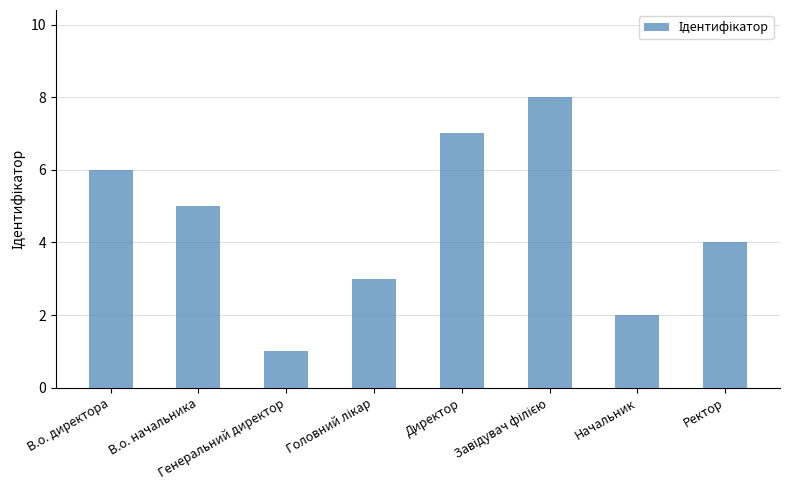

What is the maximum value shown in the chart?

8